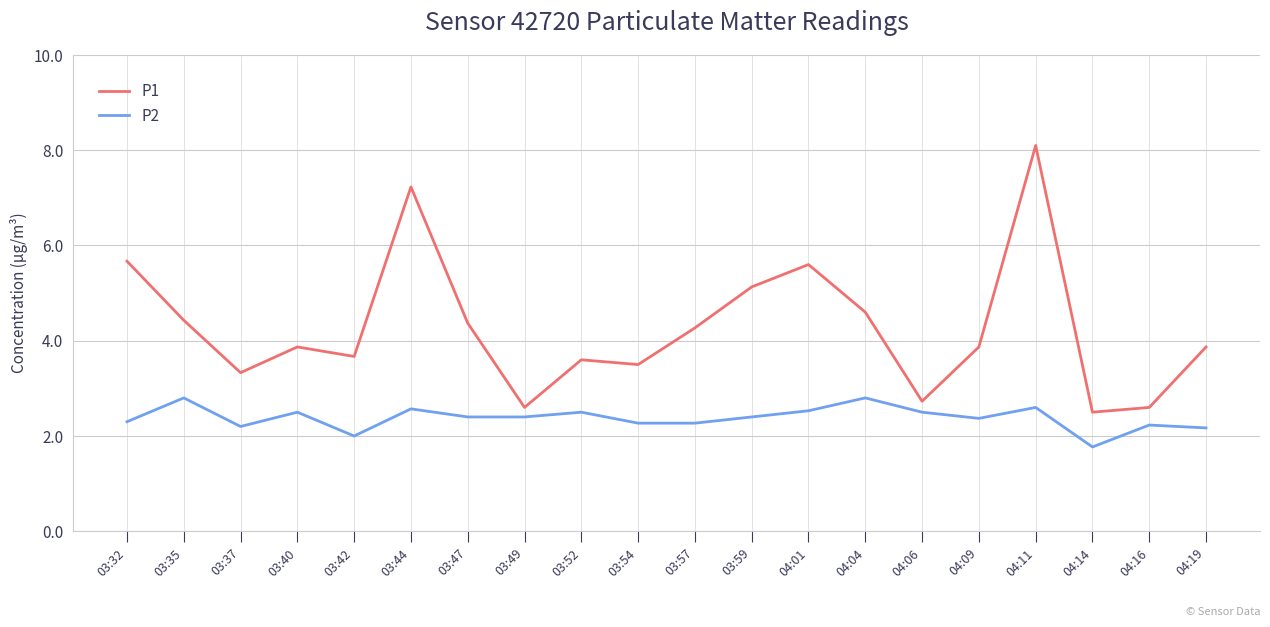

The P1 series shows 3.7 at 03:42. True or false?

True